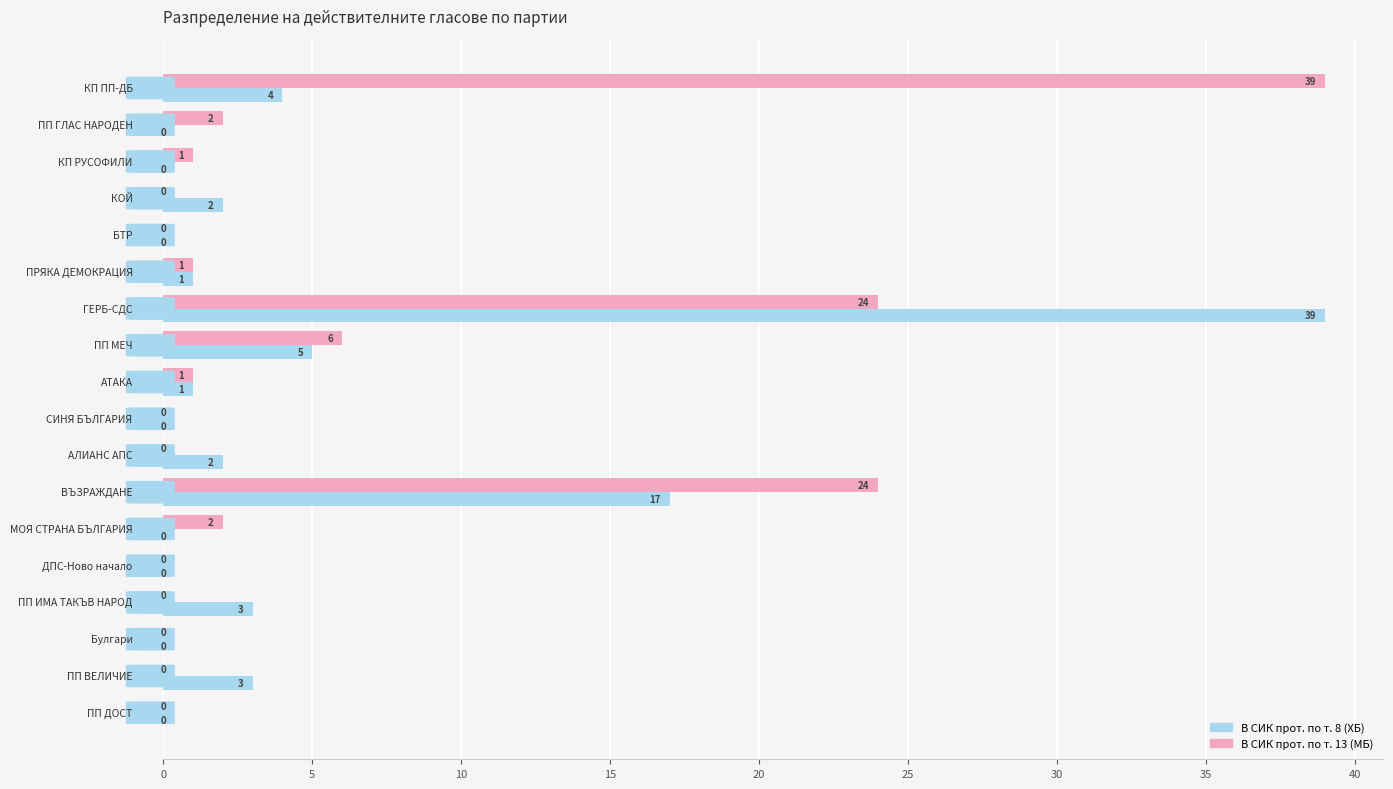

What is the sum of all В СИК прот. по т. 8 (ХБ) values?

77